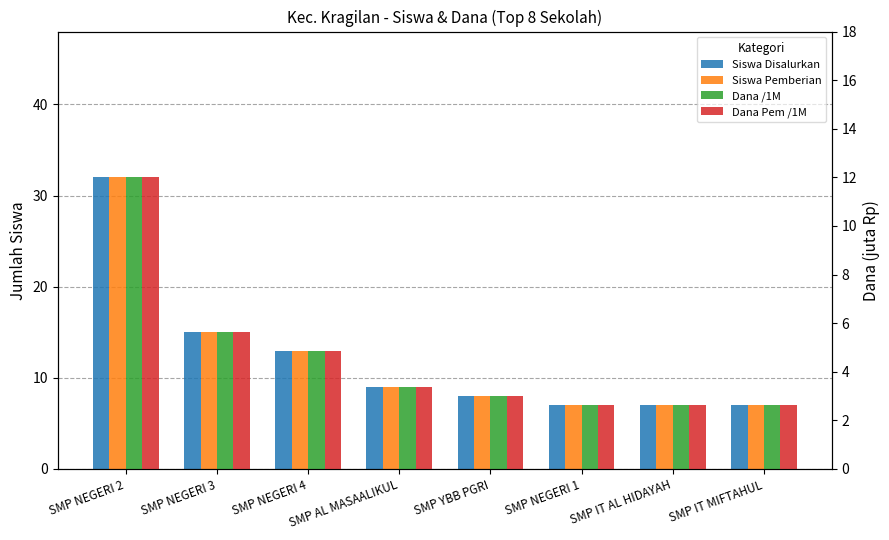

Between SMP AL MASAALIKUL and SMP IT MIFTAHUL, which series saw the biggest shift?

Siswa Disalurkan